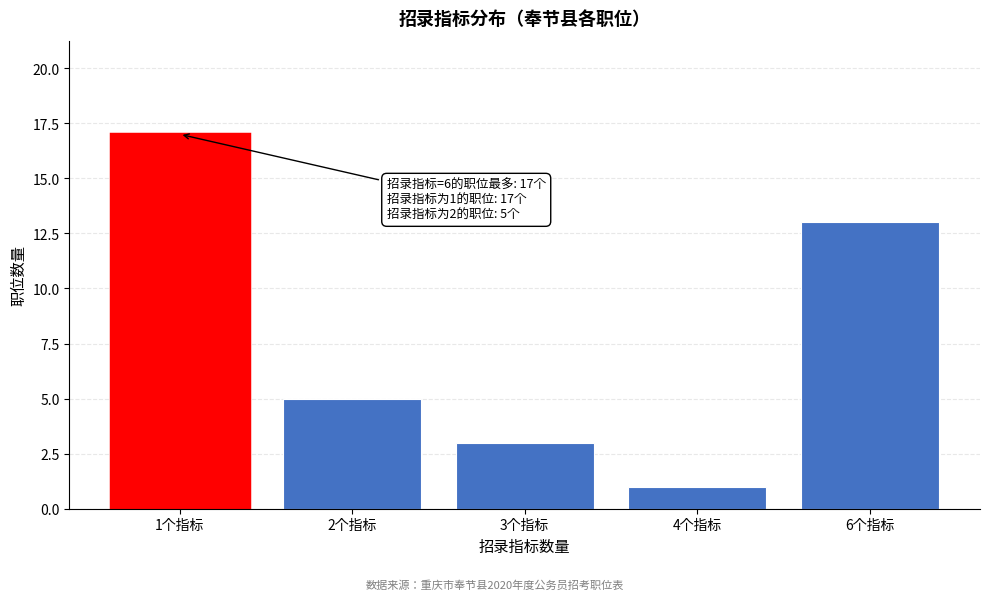

Reading left to right, list all the values displayed in this chart.

1个指标=17	2个指标=5	3个指标=3	4个指标=1	6个指标=13